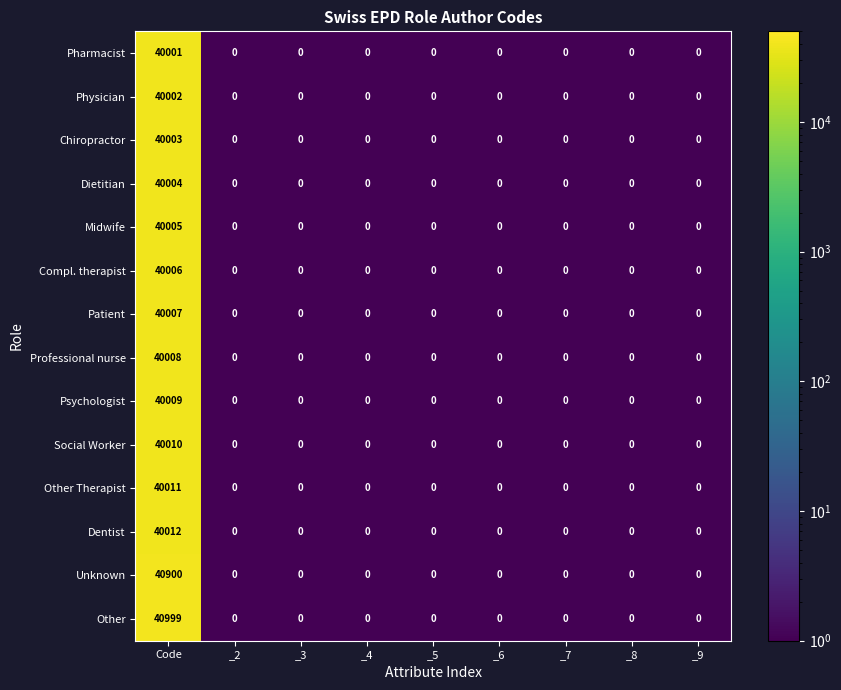

Count the number of categories in the chart.

9